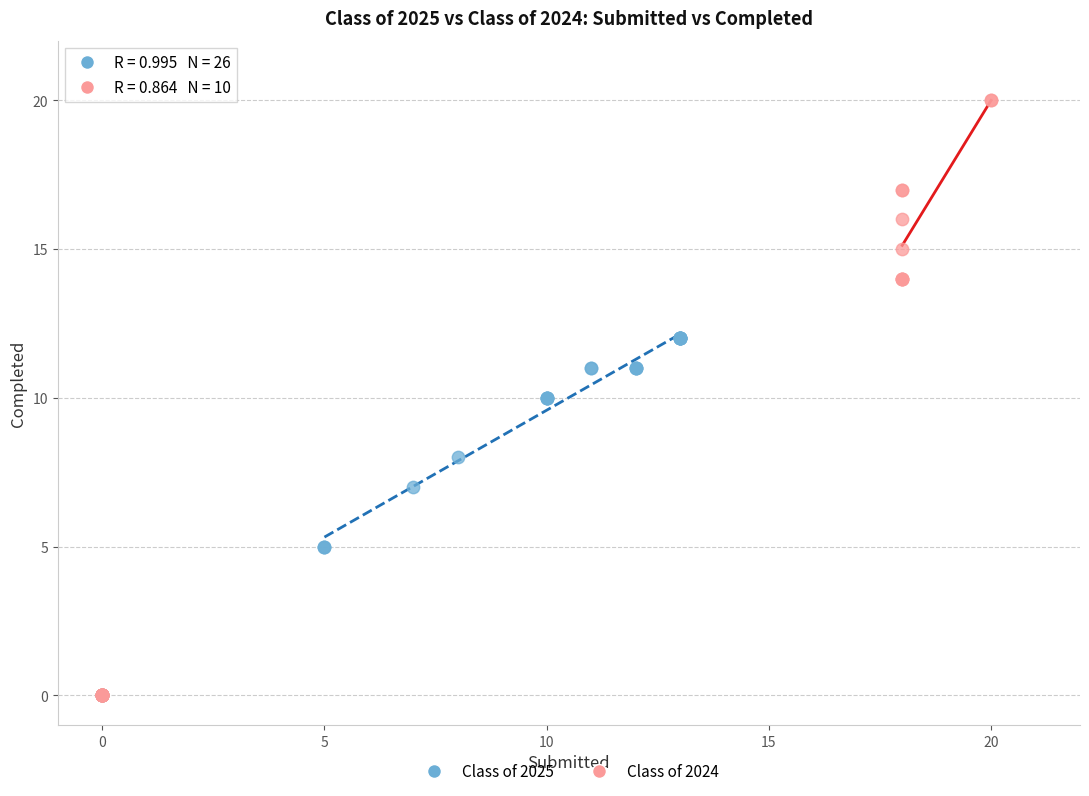

Which series contains the highest Y value?

Class of 2024